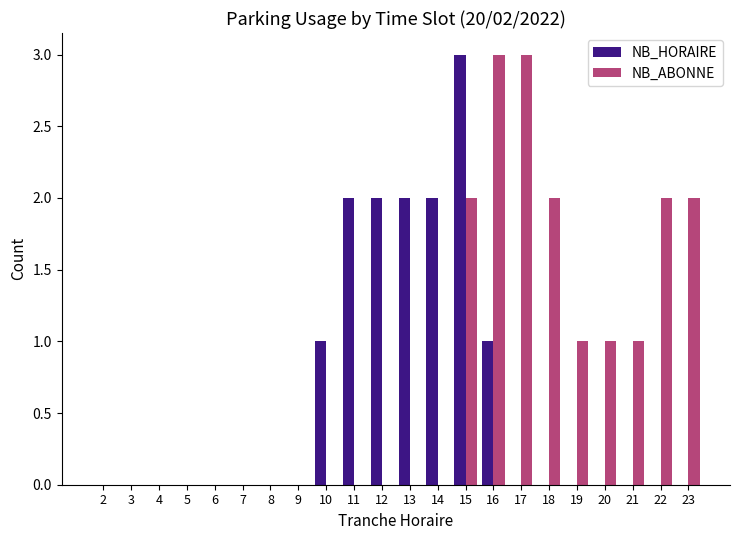

The value of NB_ABONNE at 14 is 1. True or false?

False